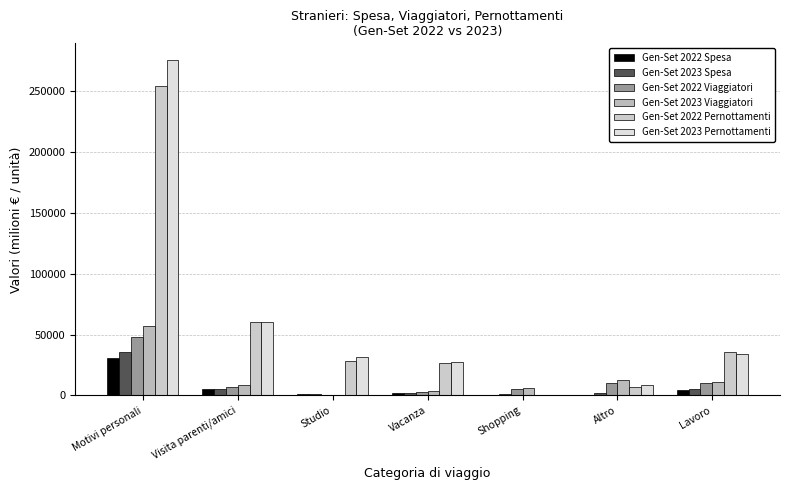

How many groups of bars are there?

7